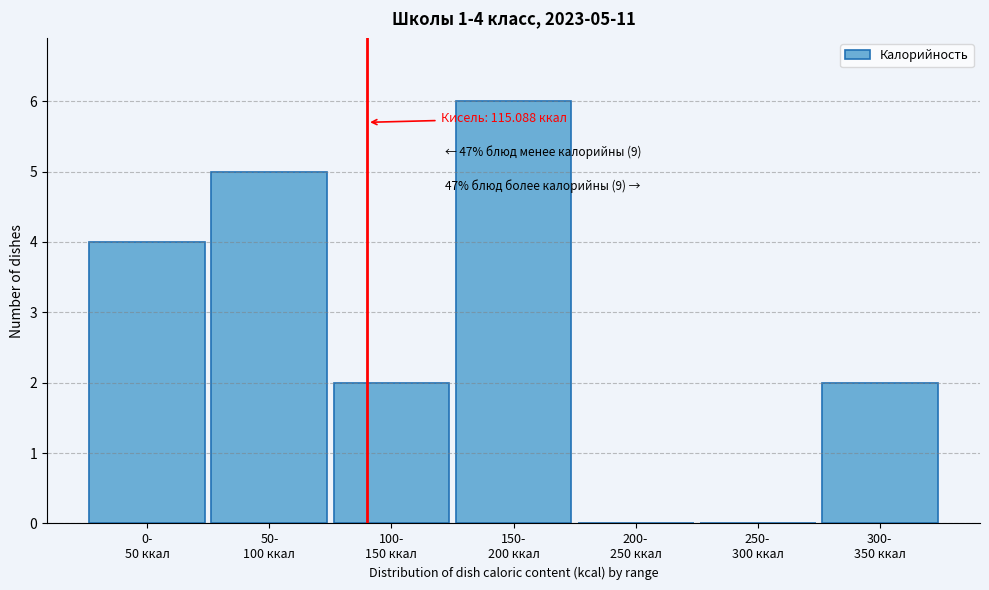

What is the maximum value shown in the chart?

6